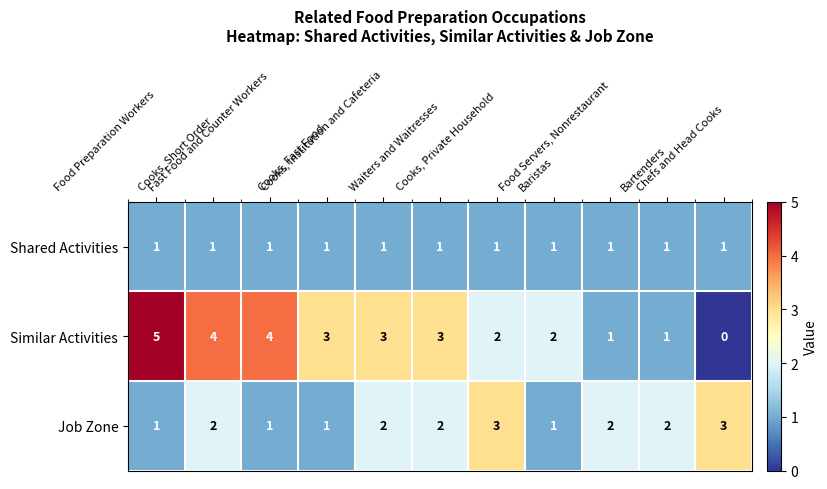

How many Job Zone values are between 1 and 2?

9